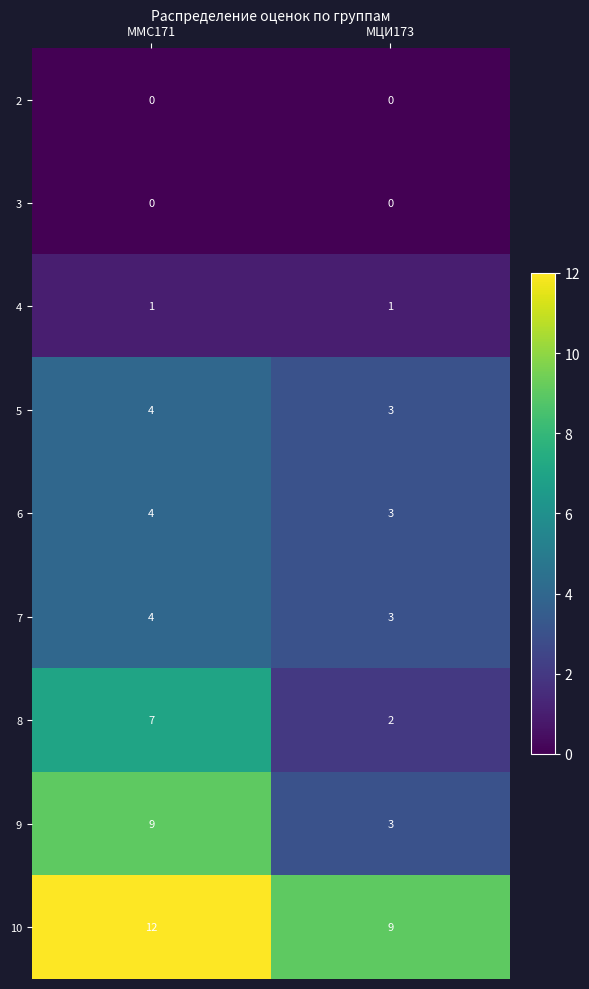

Between ММС171 and МЦИ173, which series saw the biggest shift?

9